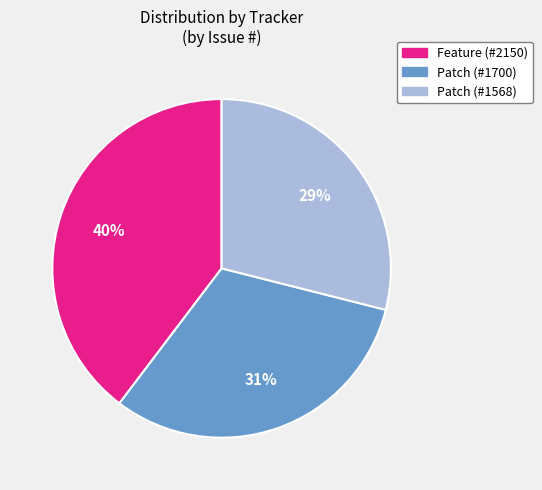

To the nearest percent, what is the average slice percentage?

33%